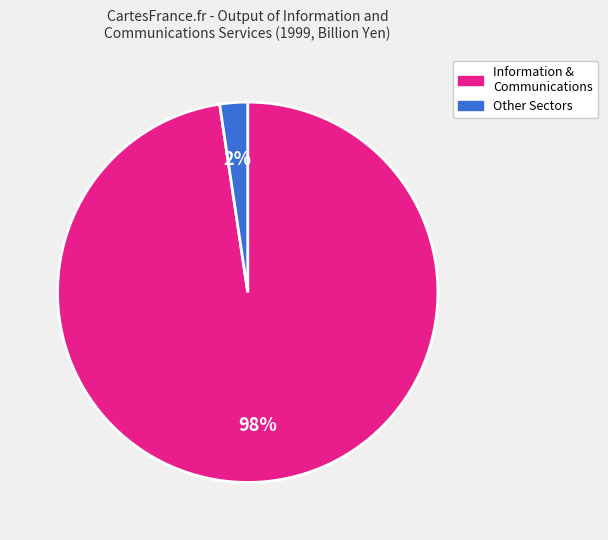

Does any single category account for the majority?

Yes